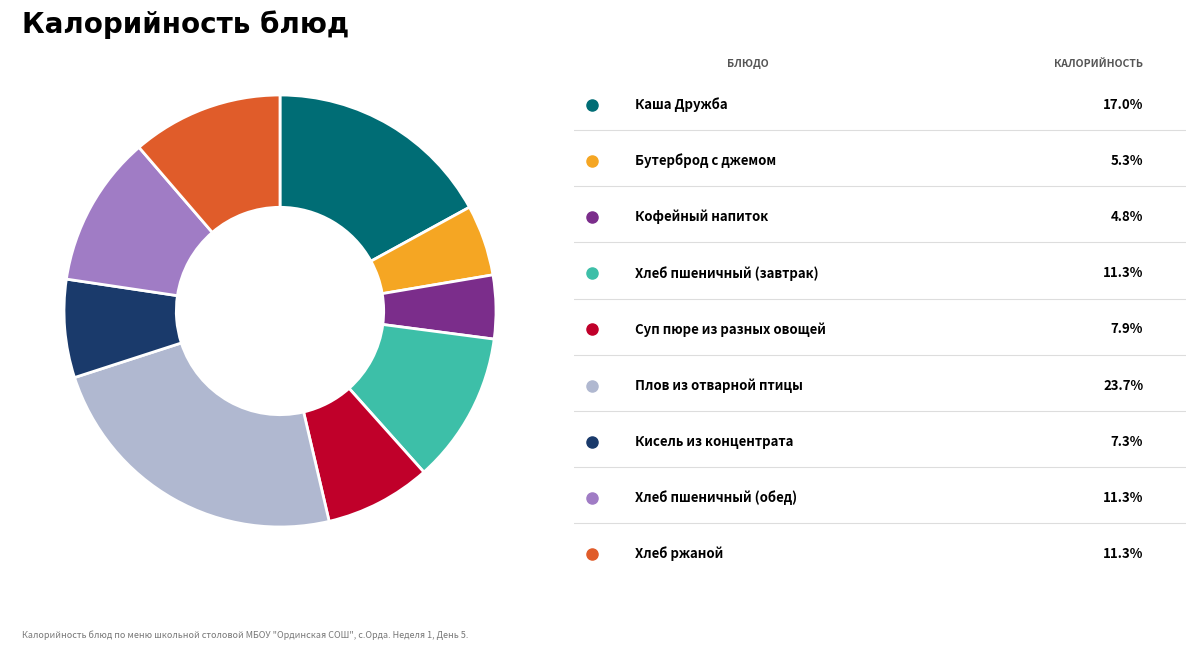

Is there a majority slice in this chart?

No